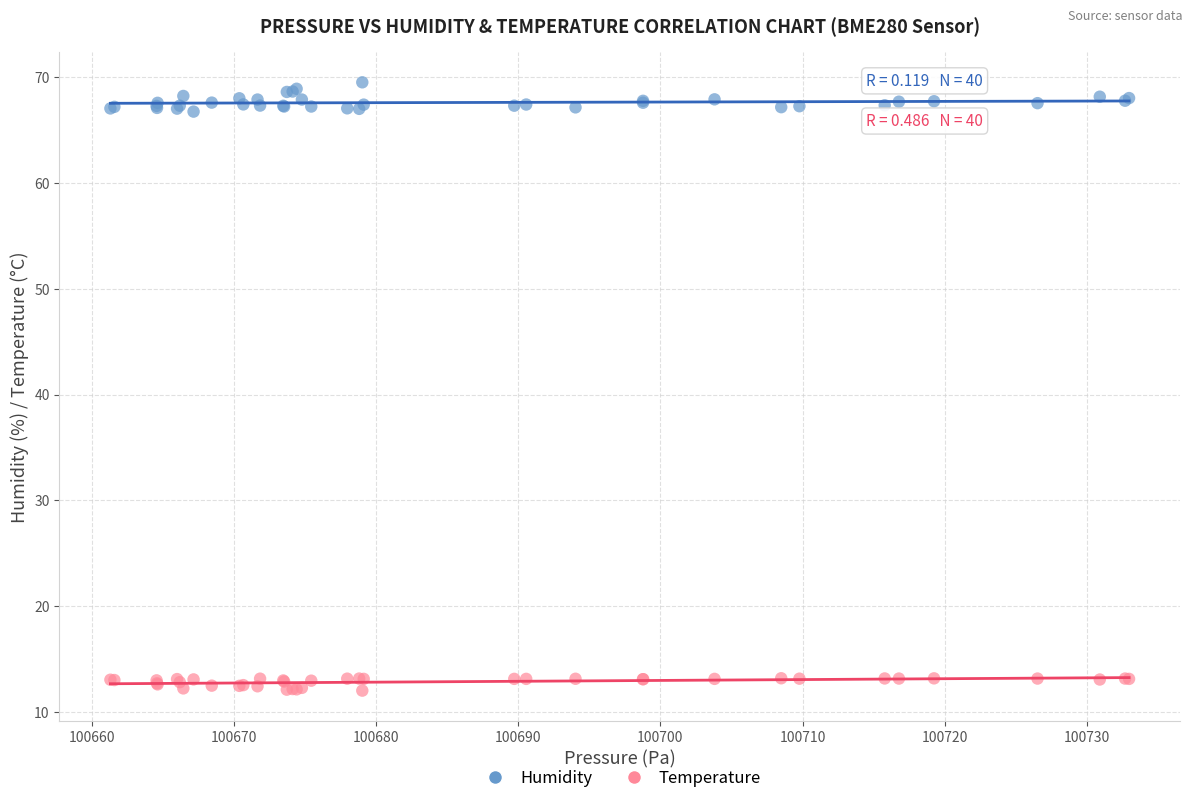

Which series contains the highest Y value?

Humidity